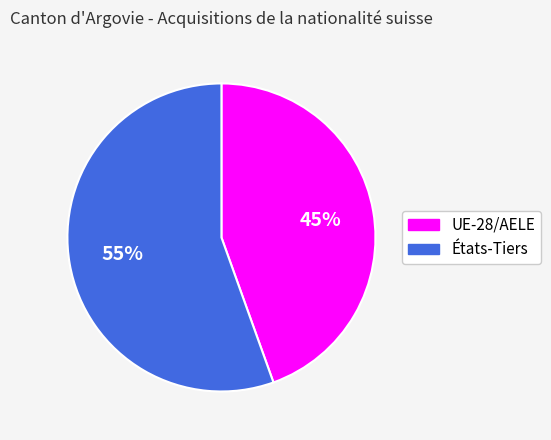

To the nearest percent, what is the combined percentage of UE-28/AELE and États-Tiers?

100%